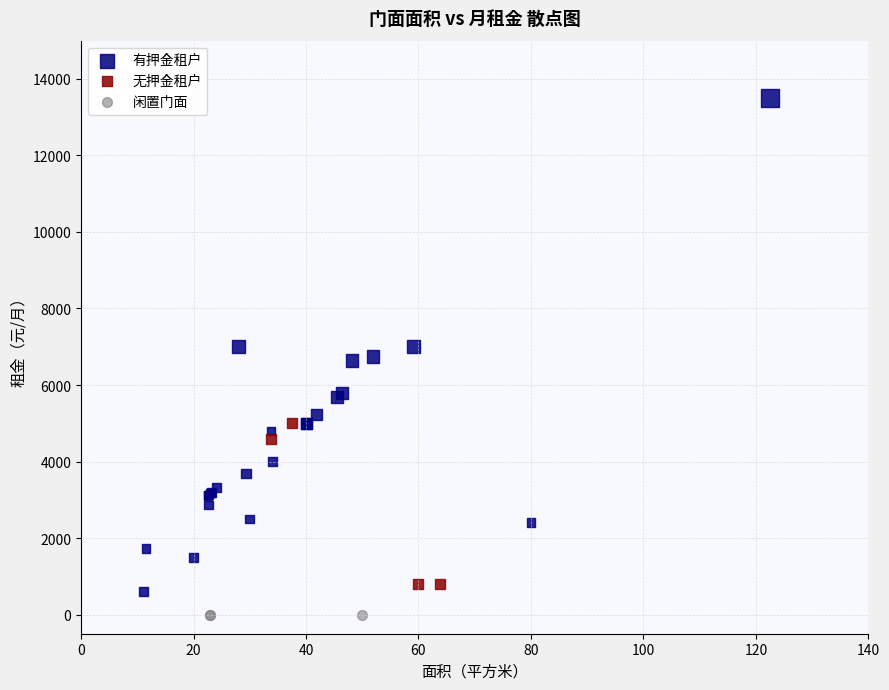

What are all the series names shown in the legend?

有押金租户, 无押金租户, 闲置门面